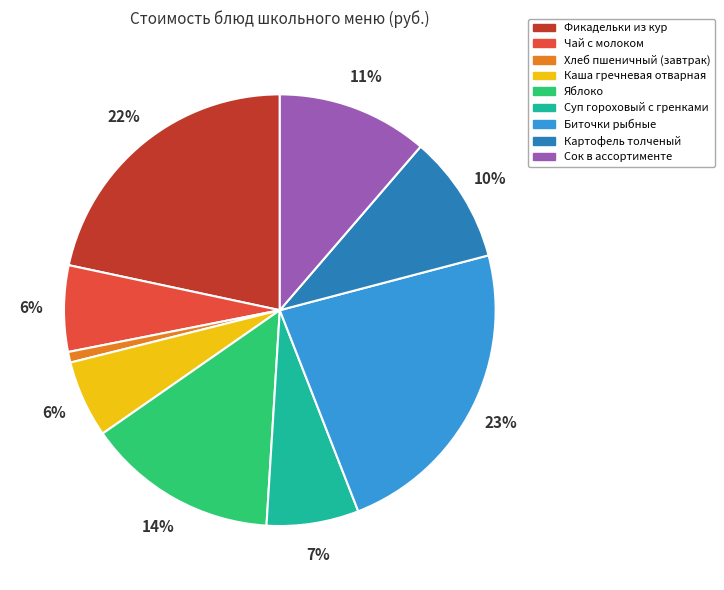

Is it true that Каша гречневая отварная is 1% of the pie?

False